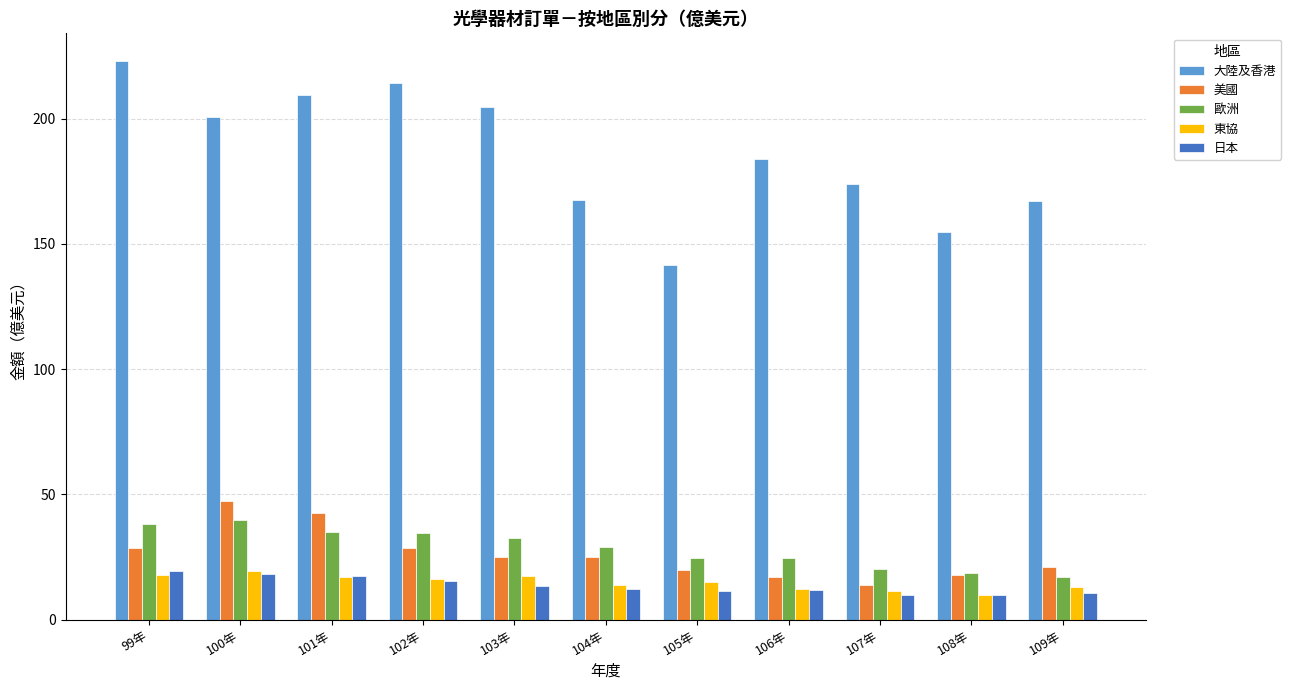

What is the smallest value displayed?

9.8